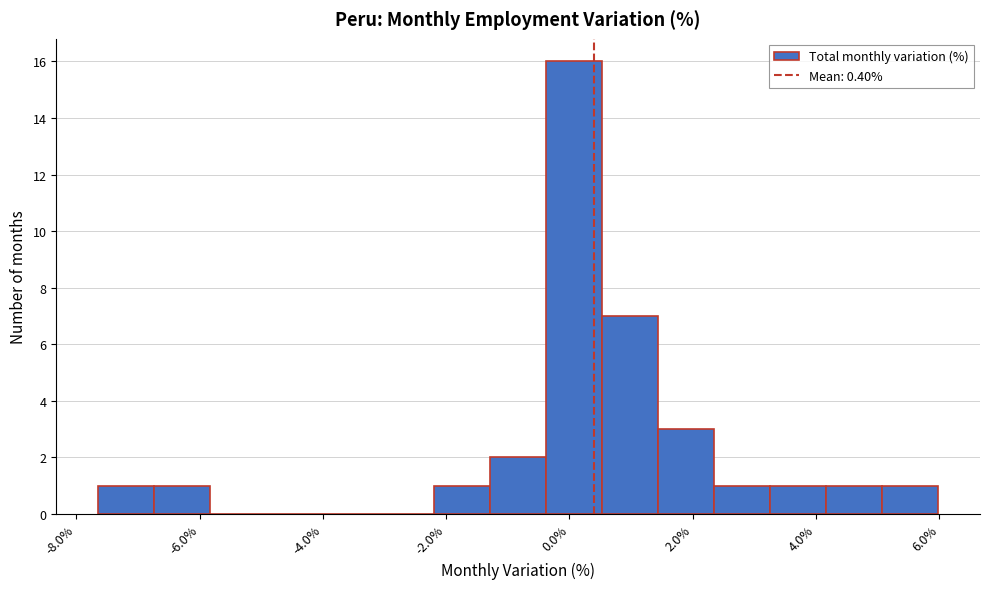

Which range on the x-axis has the tallest bar?

-0.4 to 0.6